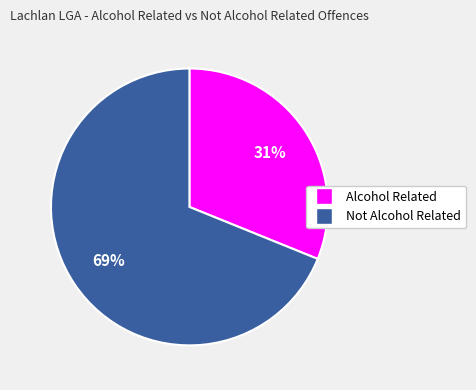

To the nearest percent, what is the average slice percentage?

50%